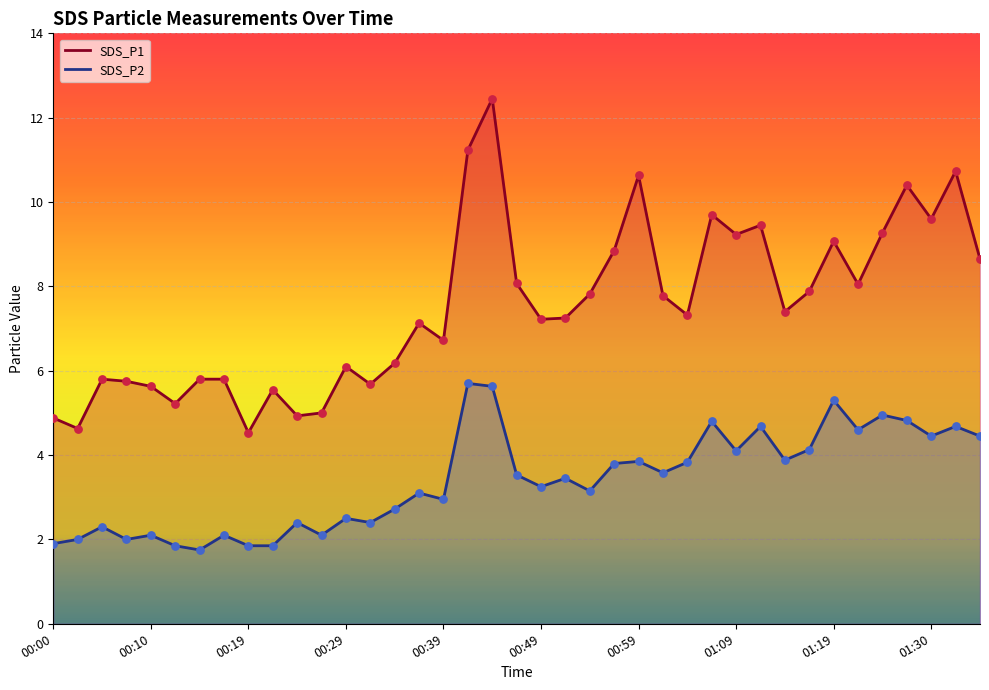

At which category is the sum across all series the highest?

18